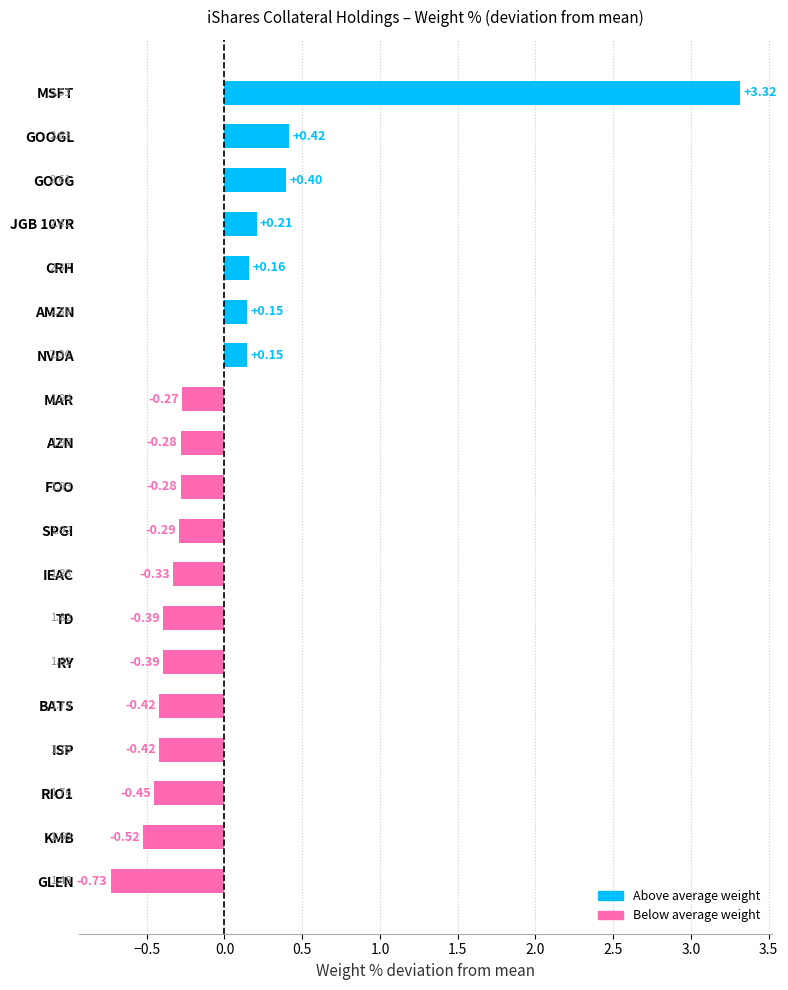

What is the difference between the second highest and second lowest values?

0.9